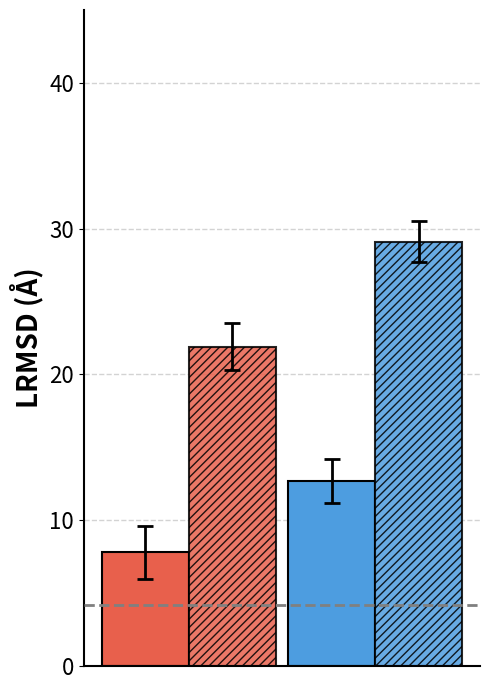

Count the number of categories in the chart.

1